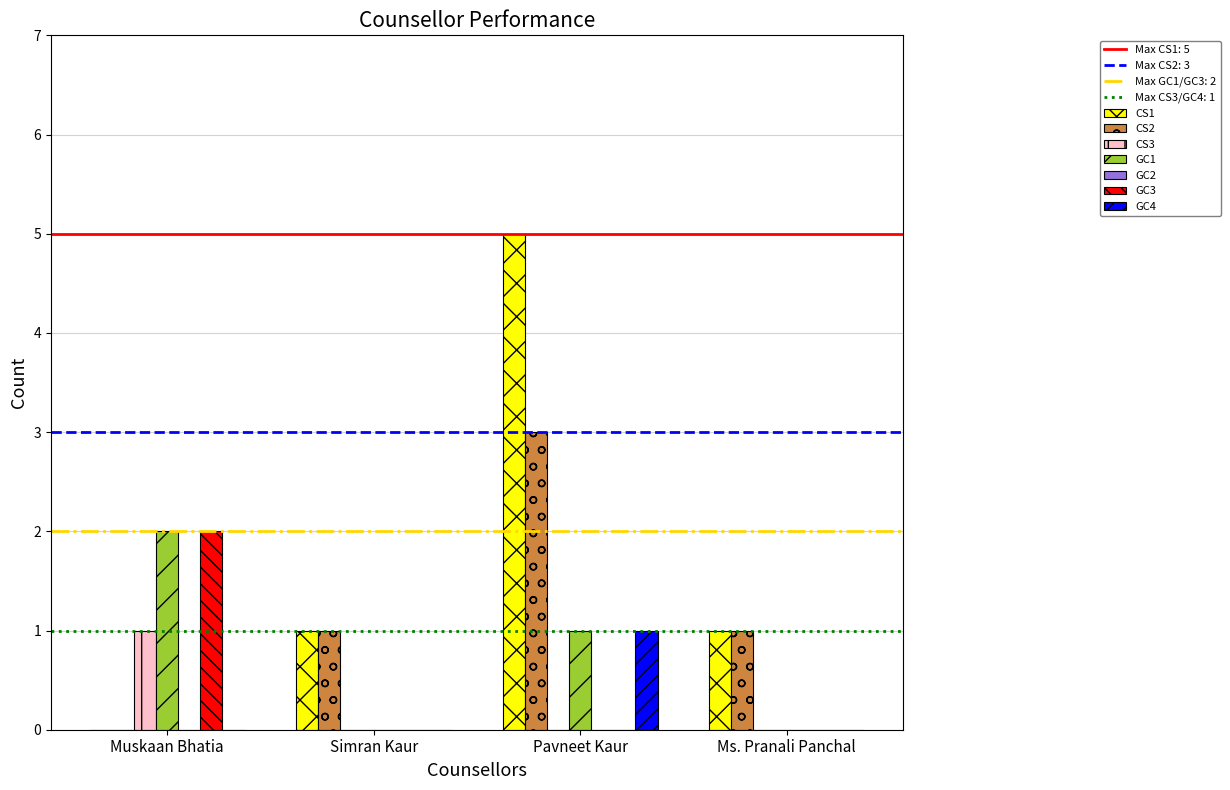

Reading left to right, extract all data points from this chart.

CS1: 0	1	5	1
CS2: 0	1	3	1
CS3: 1	0	0	0
GC1: 2	0	1	0
GC3: 2	0	0	0
GC4: 0	0	1	0